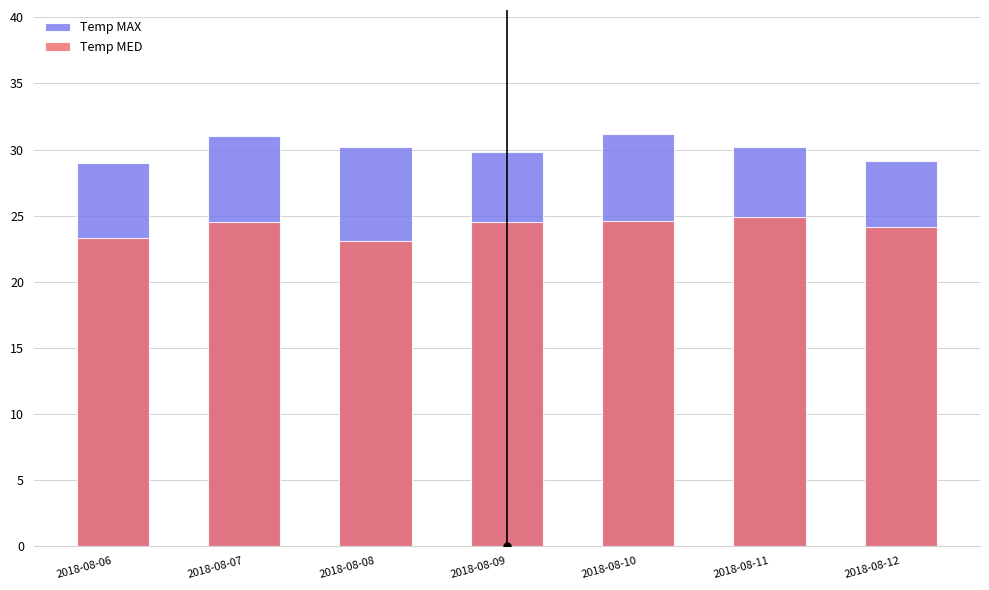

Read the Temp MED value at 2018-08-10.

24.6